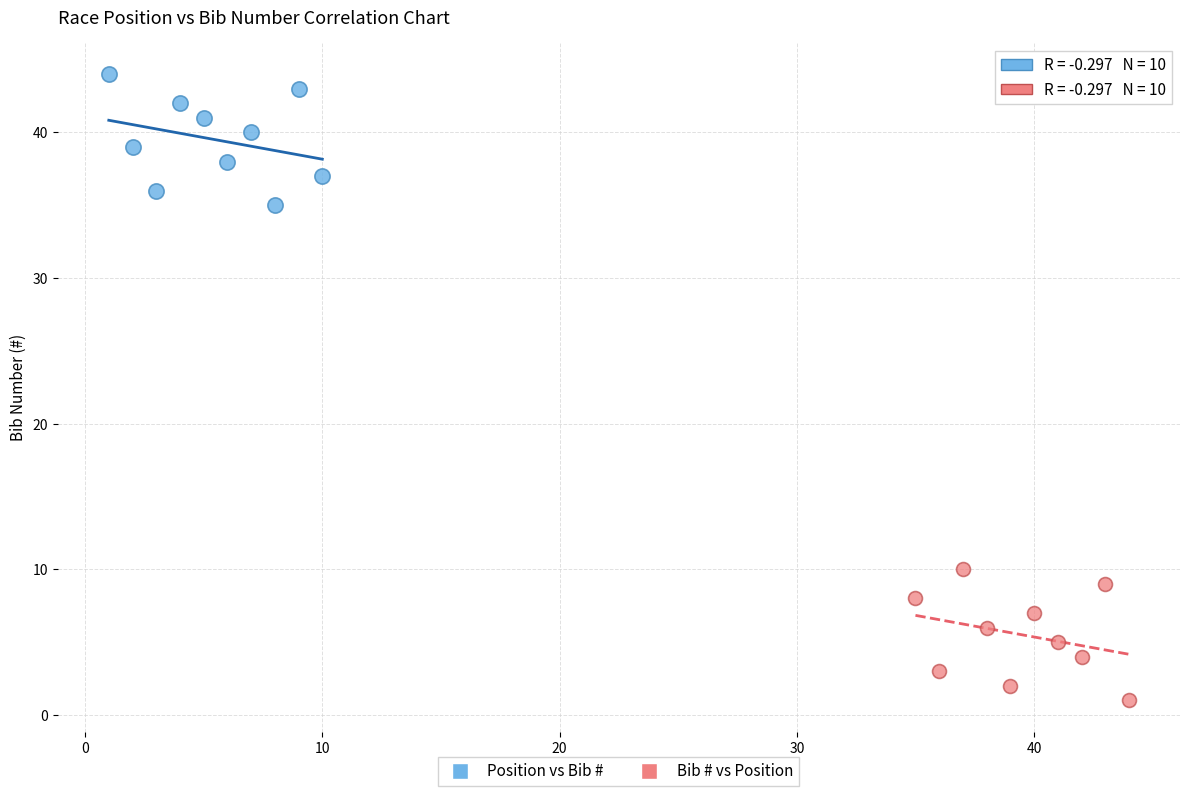

Which series contains the lowest Y value?

Bib # vs Position